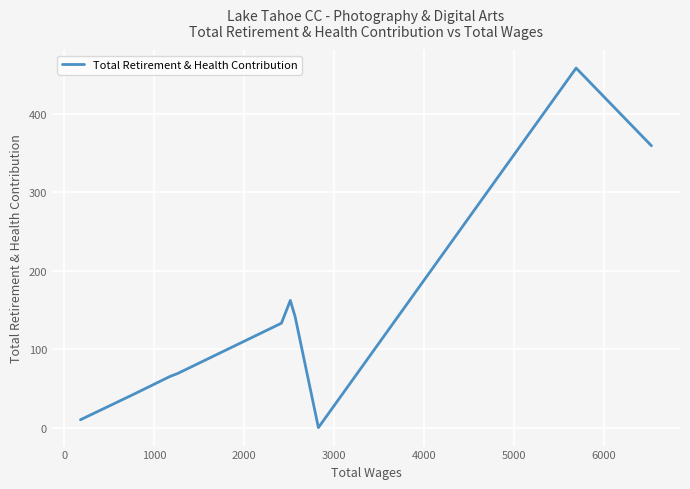

Does the chart display data point markers on the line(s)?

No